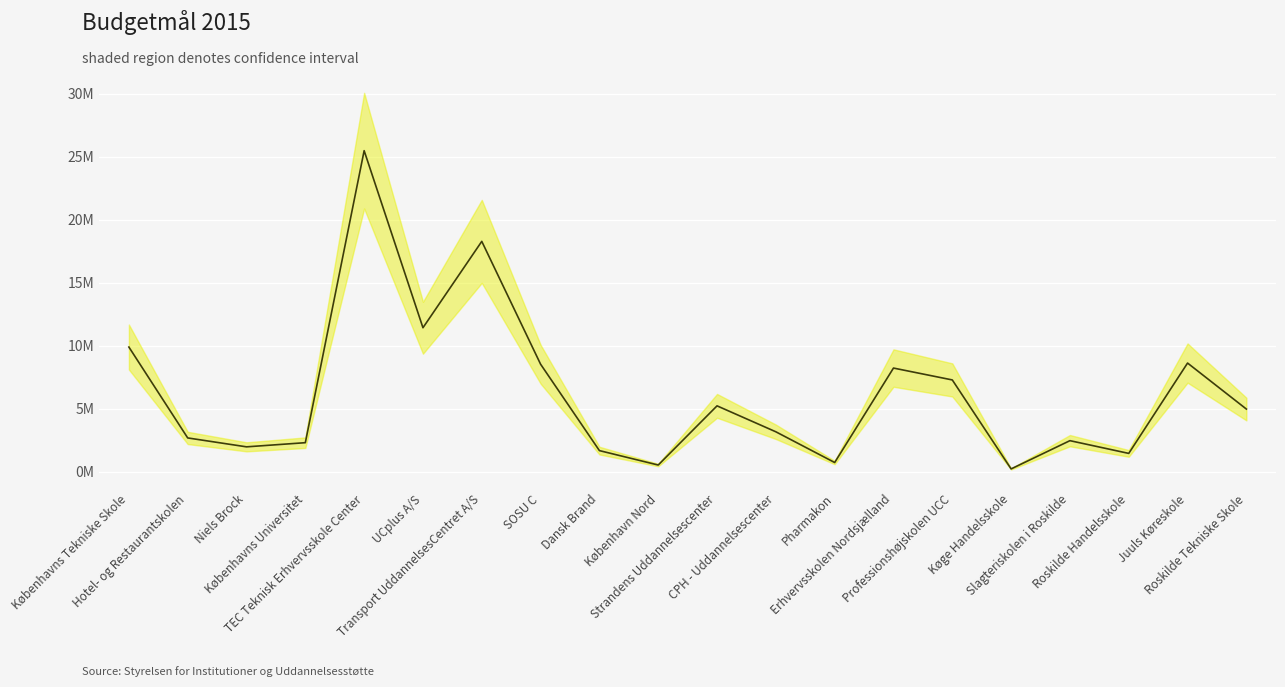

How many points are lower than both their immediate neighbors (excluding endpoints)?

6